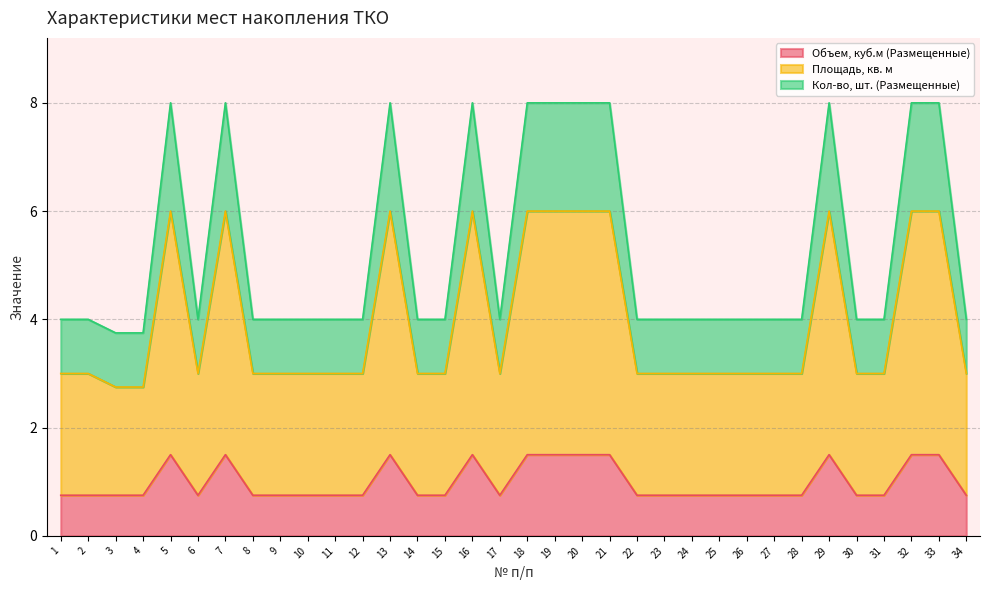

True or false: Площадь, кв. м has more than 0 interior local peaks.

True